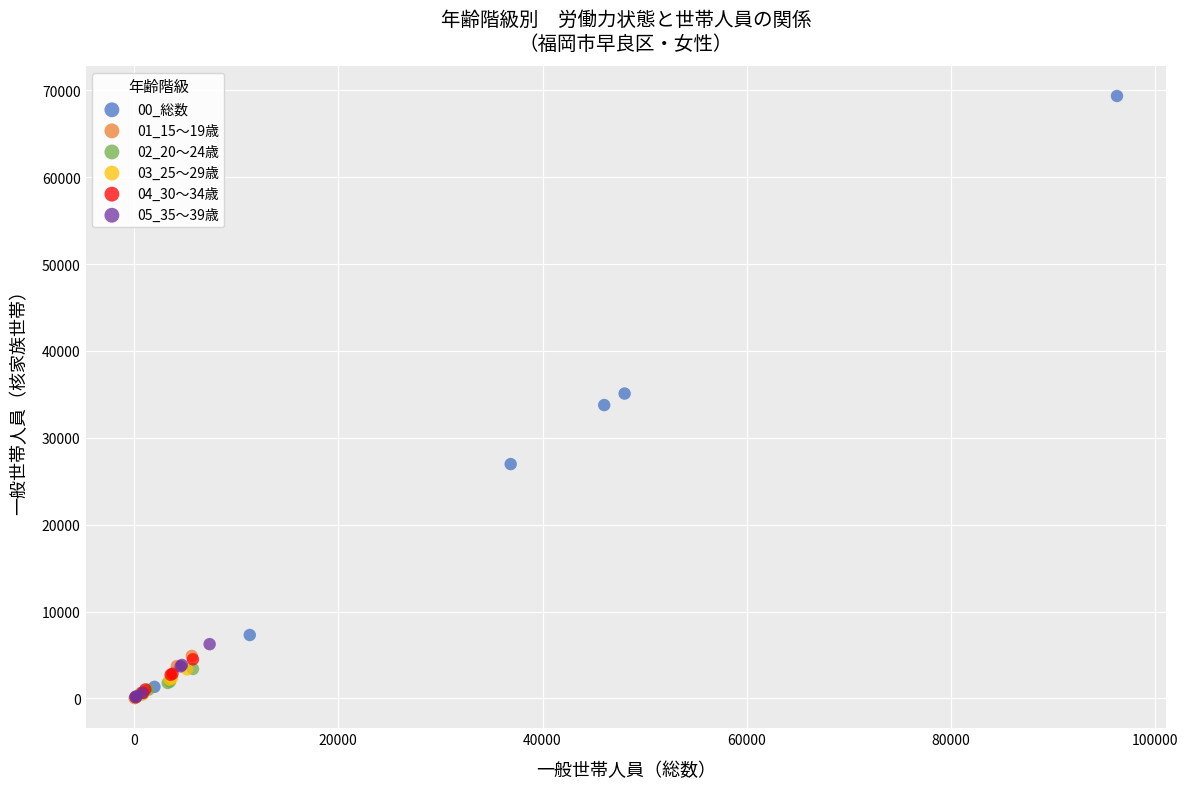

Which series reaches the maximum Y coordinate?

00_総数